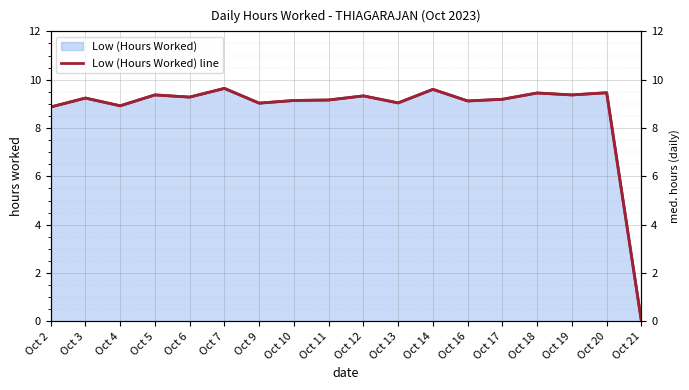

How many points are lower than both their immediate neighbors (excluding endpoints)?

6